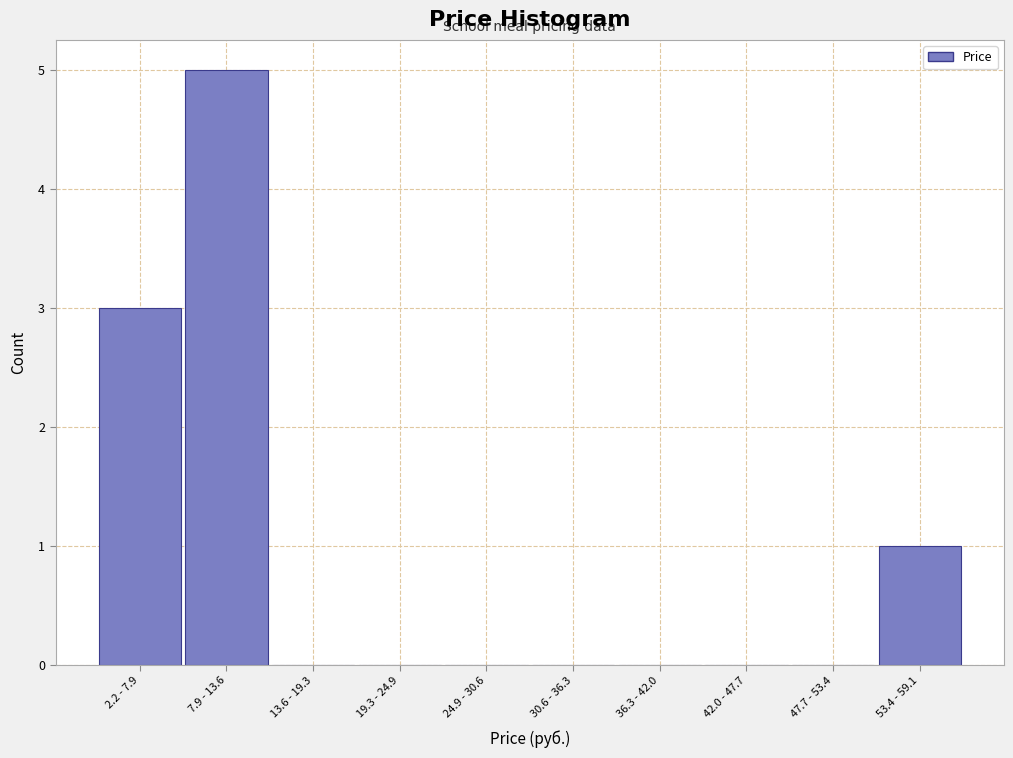

Reading right to left, extract all data points from this chart.

53.4 - 59.1=1	47.7 - 53.4=0	42.0 - 47.7=0	36.3 - 42.0=0	30.6 - 36.3=0	24.9 - 30.6=0	19.3 - 24.9=0	13.6 - 19.3=0	7.9 - 13.6=5	2.2 - 7.9=3